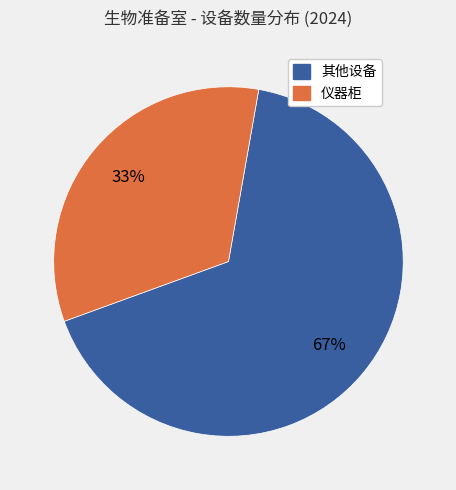

Which slice is the smallest?

仪器柜